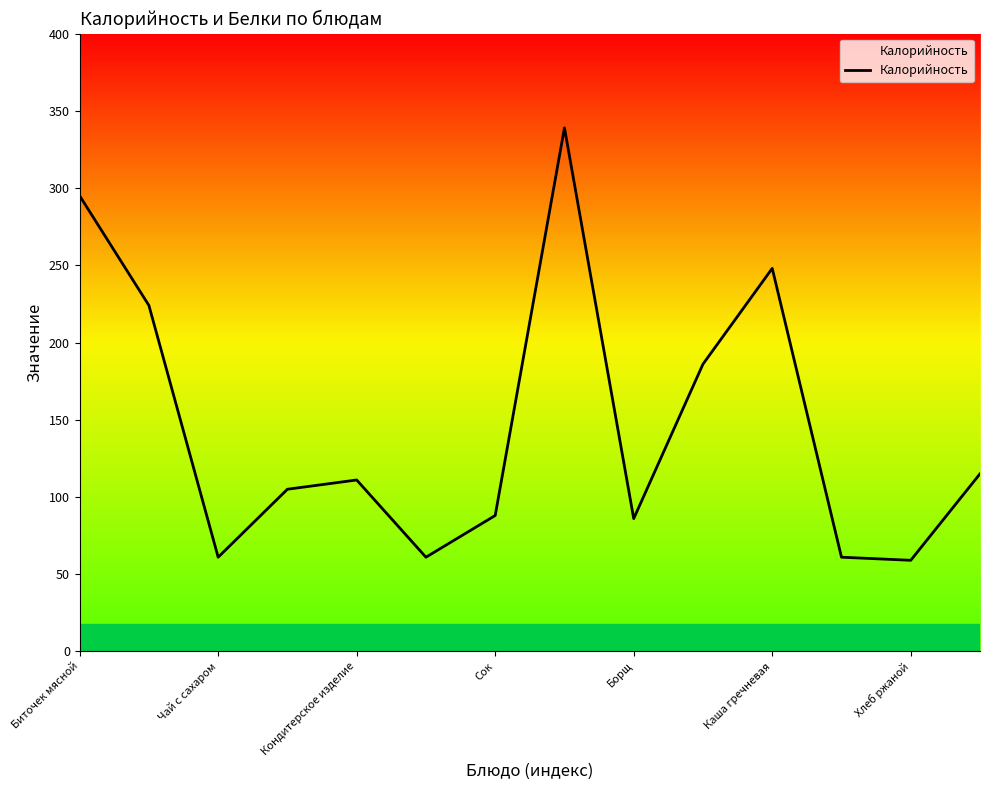

What is the difference between the maximum and minimum values?

280